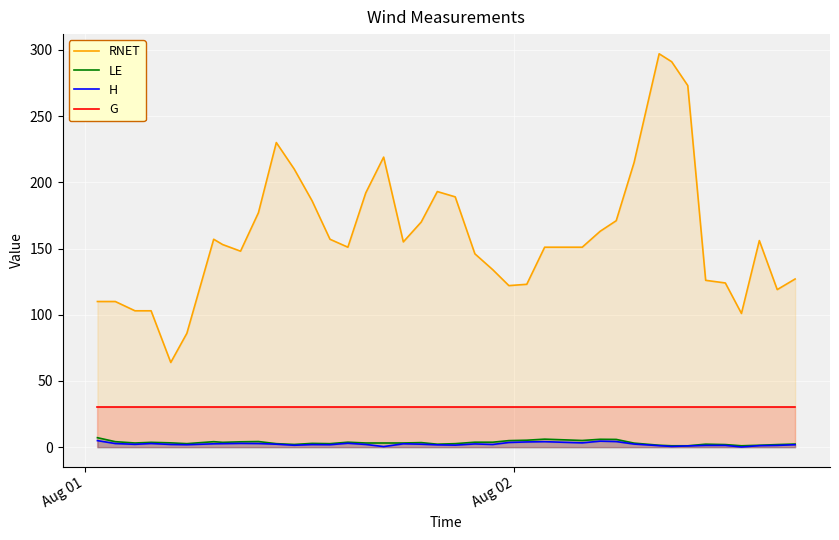

True or false: RNET and H cross at least once.

False